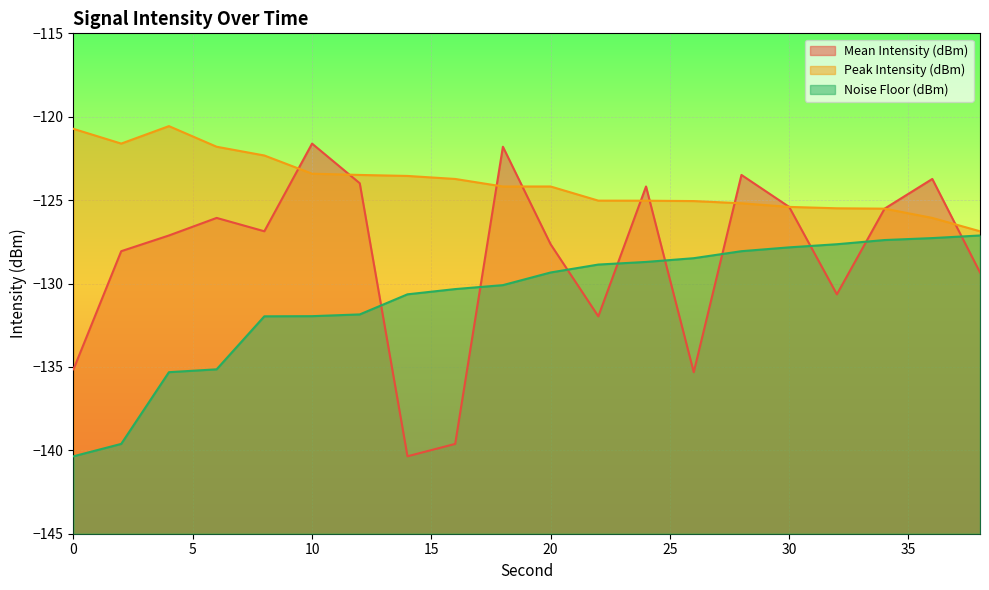

Where is the first local minimum for Mean Intensity (dBm)?

8